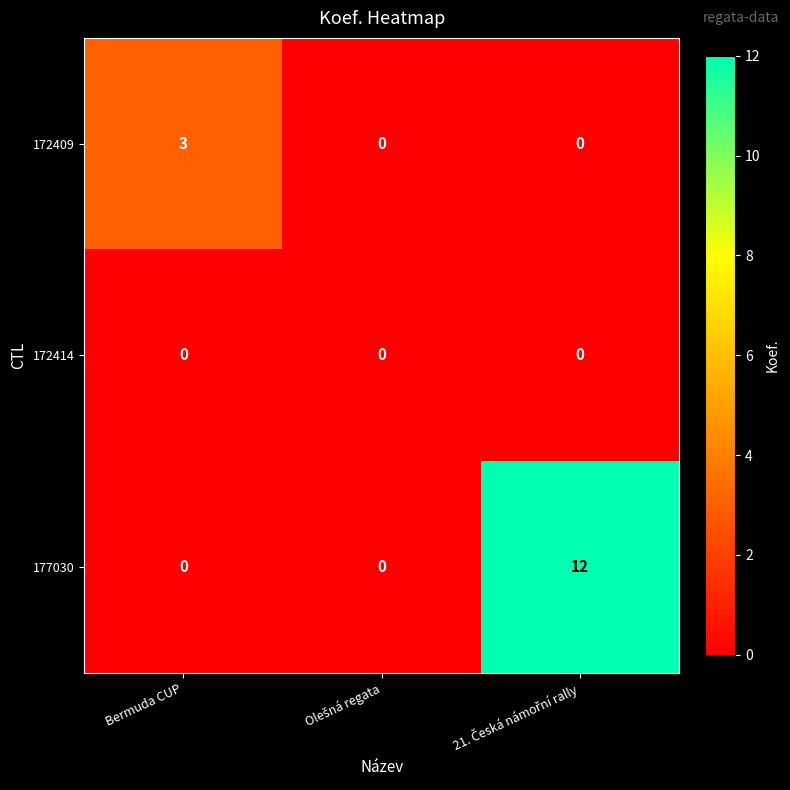

Reading left to right, list all the values displayed in this chart.

172409: 3	0	0
172414: 0	0	0
177030: 0	0	12